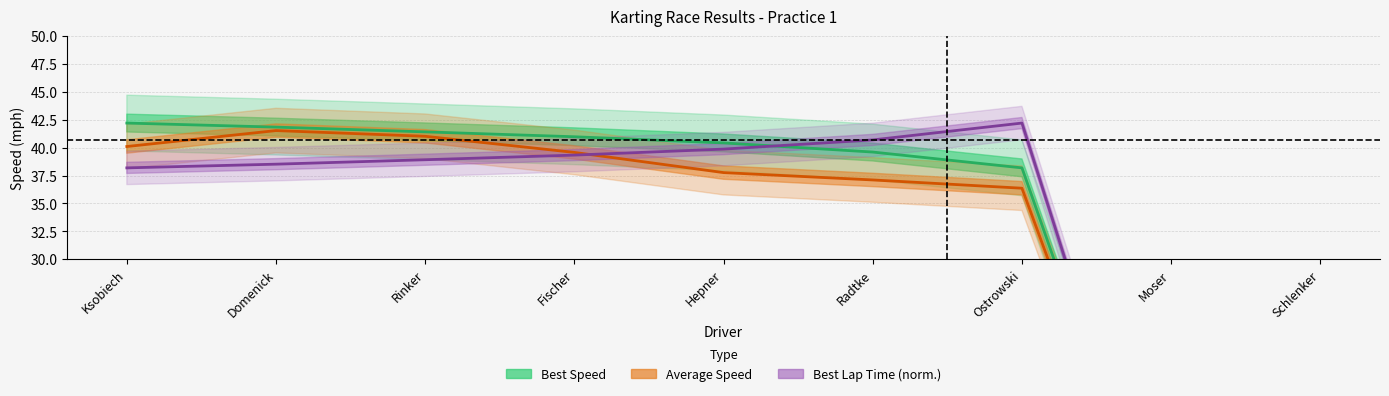

What is the highest value of the Best Lap time series?

42.2